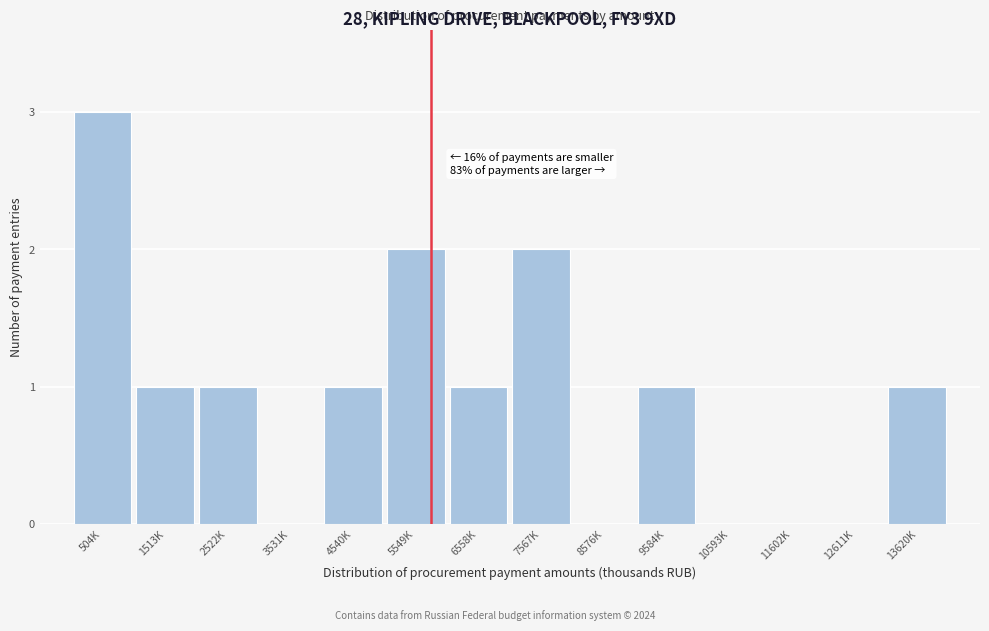

Reading left to right, extract all data points from this chart.

504K=3	1513K=1	2522K=1	3531K=0	4540K=1	5549K=2	6558K=1	7567K=2	8576K=0	9584K=1	10593K=0	11602K=0	12611K=0	13620K=1